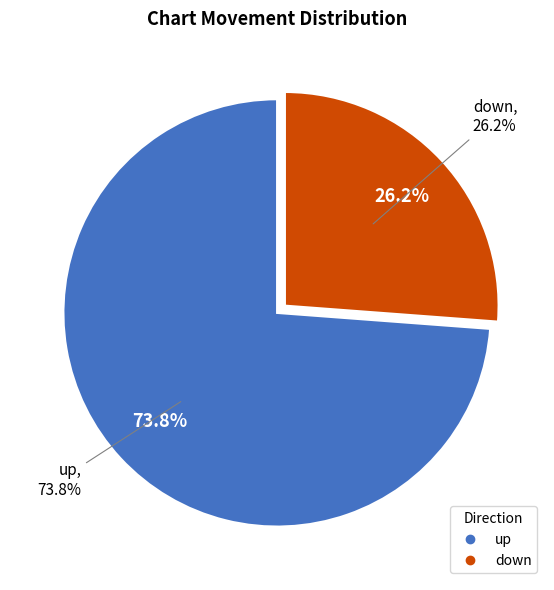

What percentage is the up slice, to the nearest percent?

74%